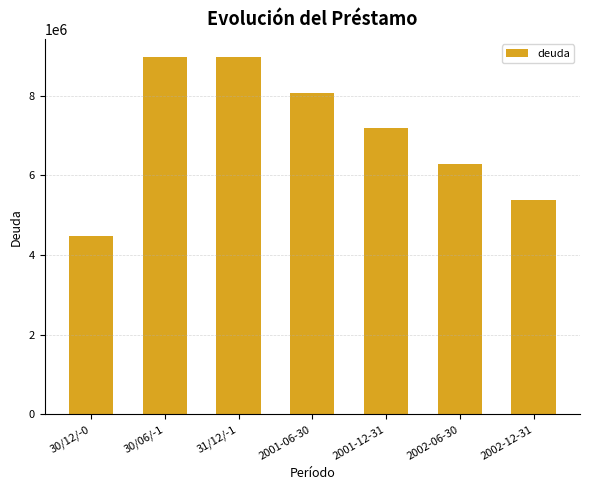

What is the change in value from 30/12/-0 to 2002-12-31?

+897489.7